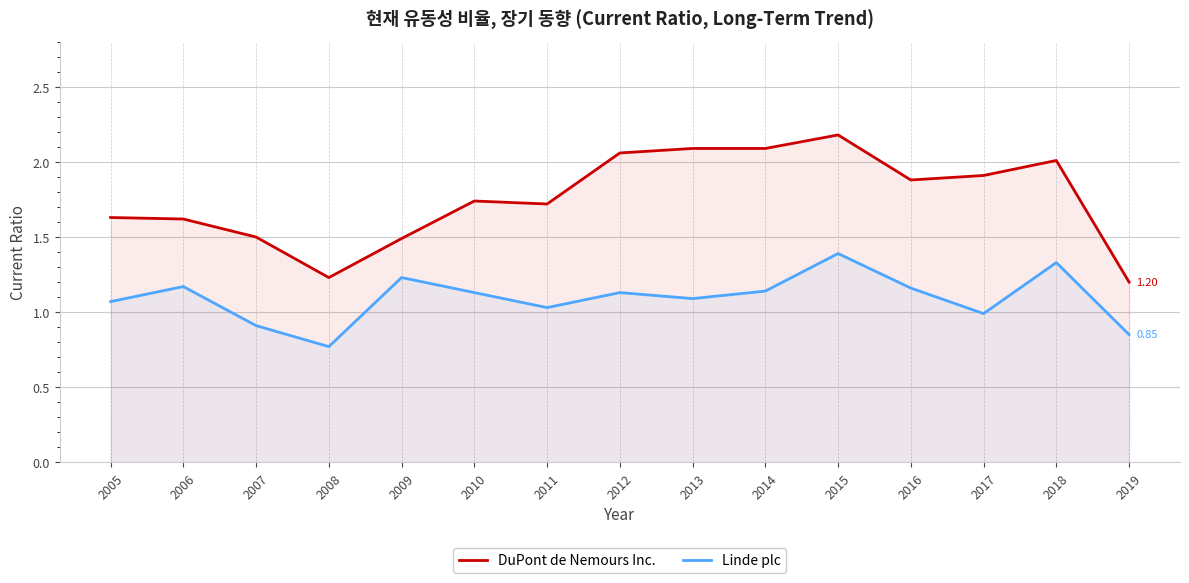

Read the Linde plc value at 2015.

1.4